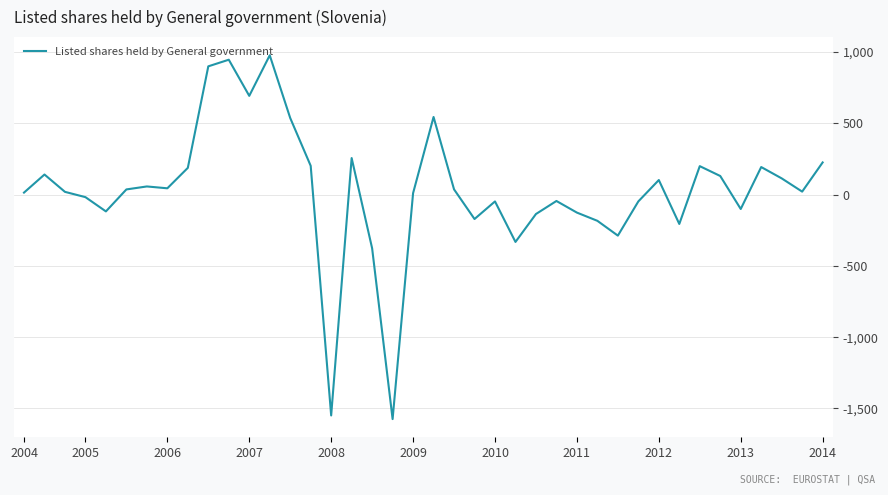

What is the greatest value displayed?

977.7